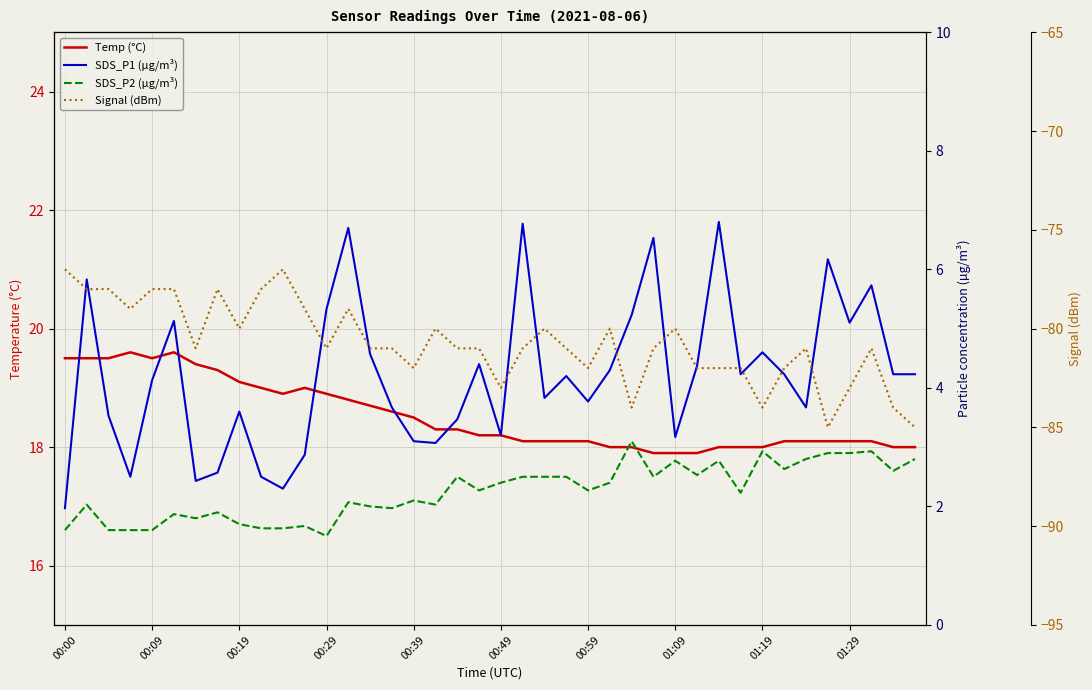

Which series has the largest total across all categories?

Temp (°C)